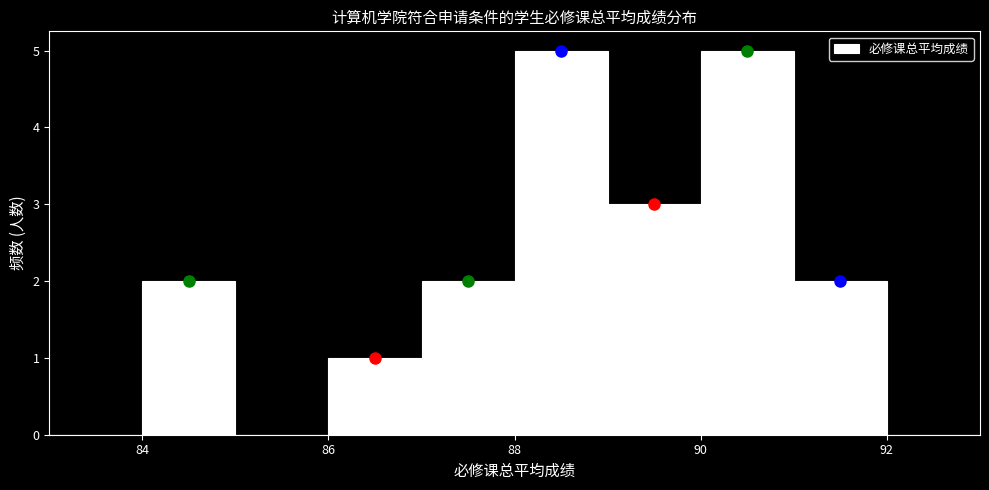

Reading left to right, transcribe this chart: for each bar, give the range it covers on the x-axis and its height. The values are not printed on the chart, so give them approximately, as read against the axis.

83 to 84: 0
84 to 85: 2
85 to 86: 0
86 to 87: 1
87 to 88: 2
88 to 89: 5
89 to 90: 3
90 to 91: 5
91 to 92: 2
92 to 93: 0